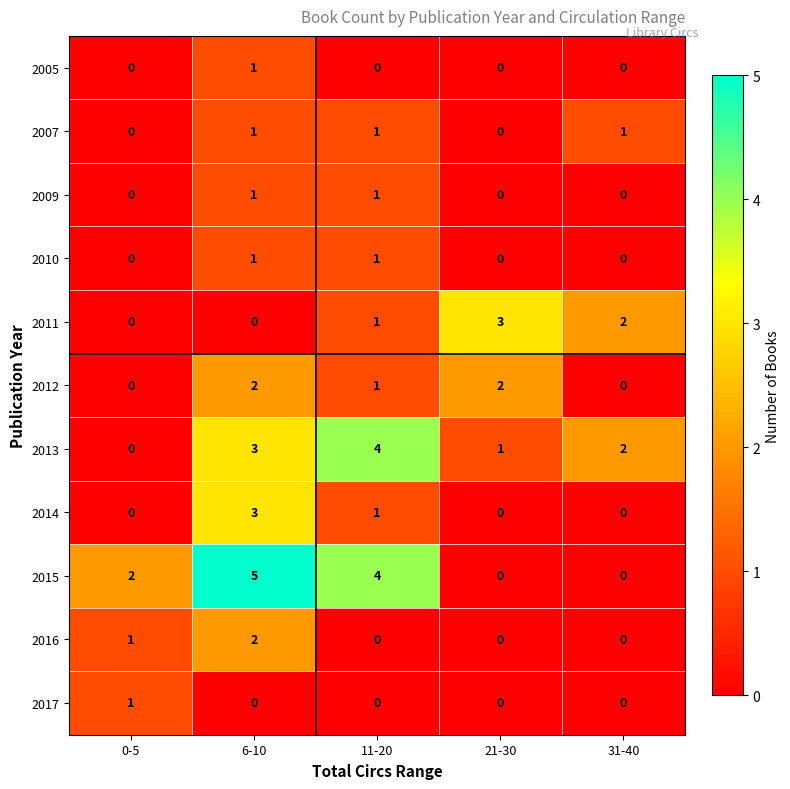

At which category does the chart reach its peak across all series?

6-10